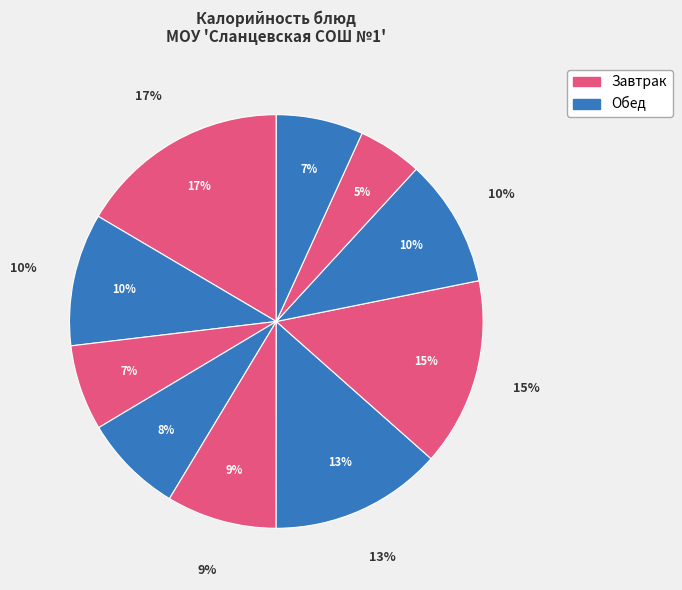

The Рис отварной slice represents 29% of the pie. True or false?

False